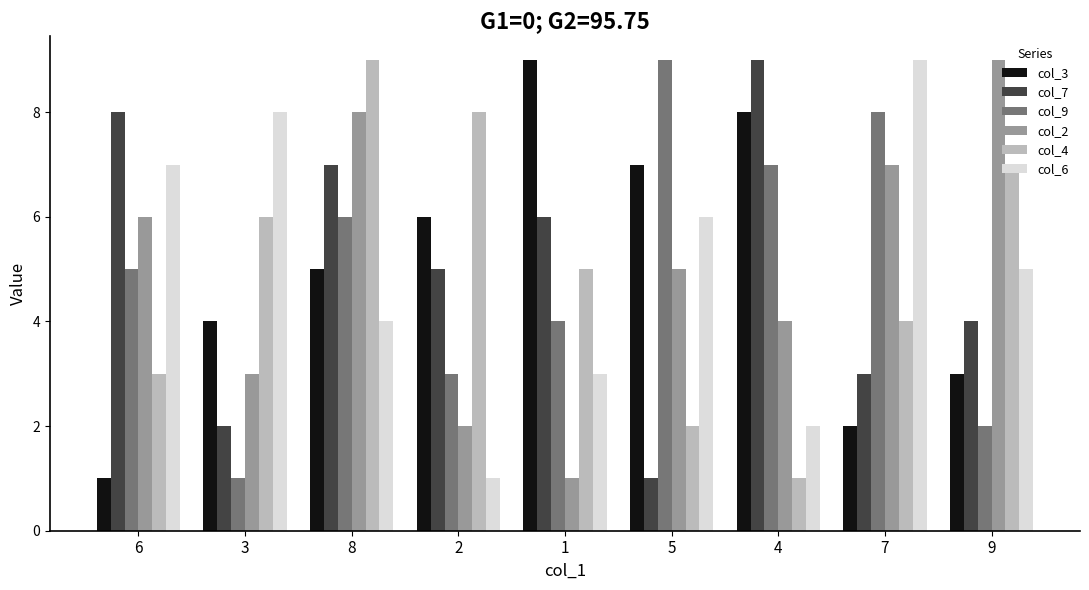

What is the value of the col_6 bar at the 5th from the left?

3